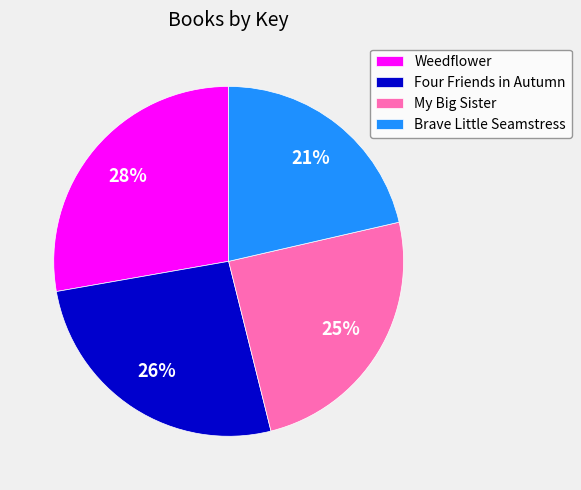

To the nearest percent, what is the difference between the Weedflower and My Big Sister slice percentages?

3%